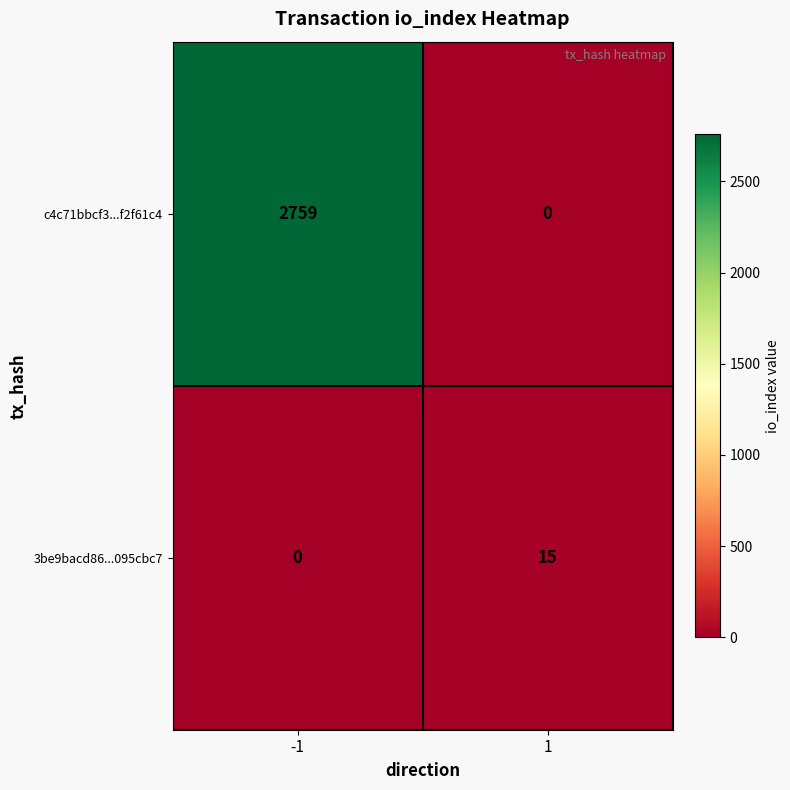

Reading right to left, extract all data points from this chart.

c4c71bbcf3...f2f61c4: 0	2759
3be9bacd86...095cbc7: 15	0